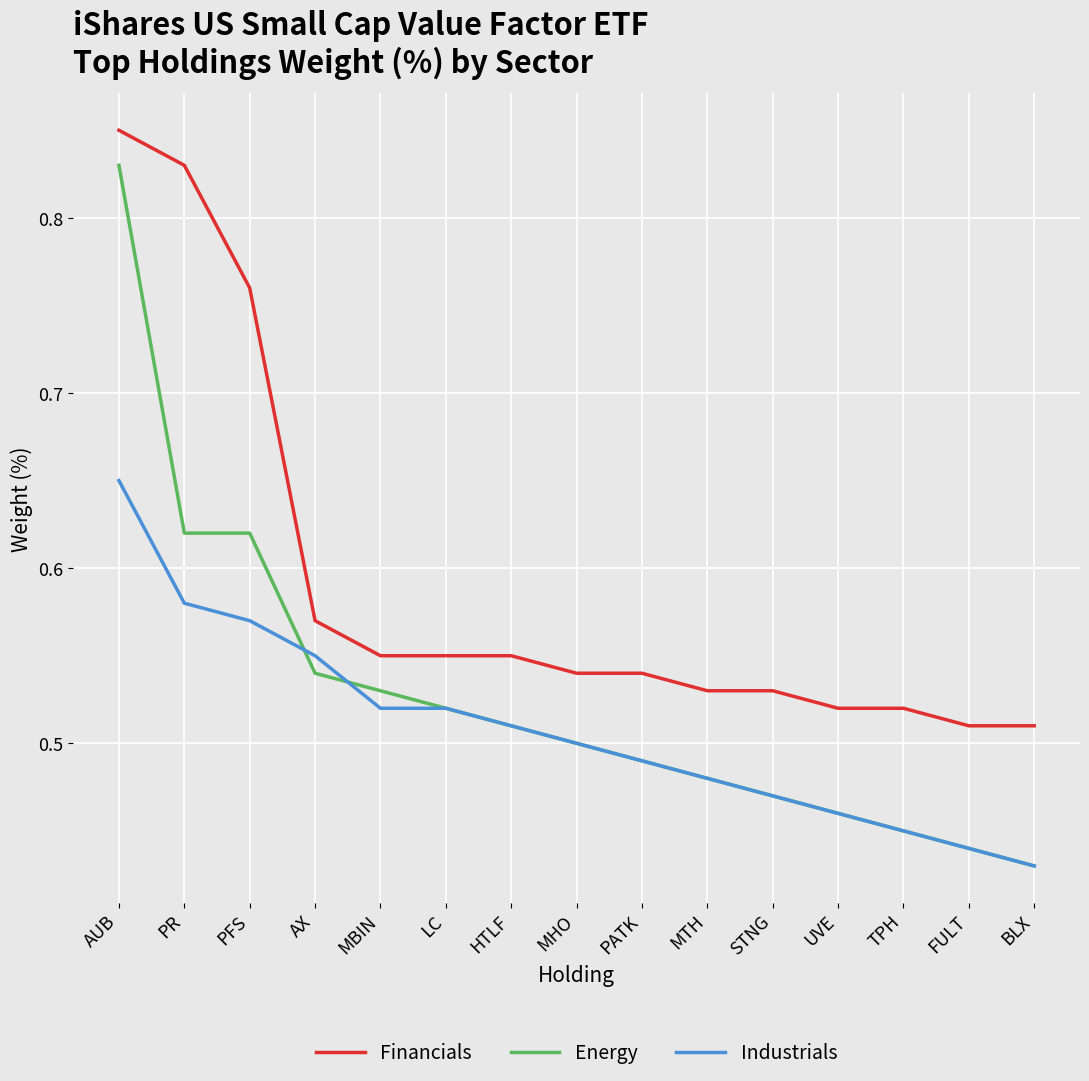

Which series has the widest spread of values?

Energy